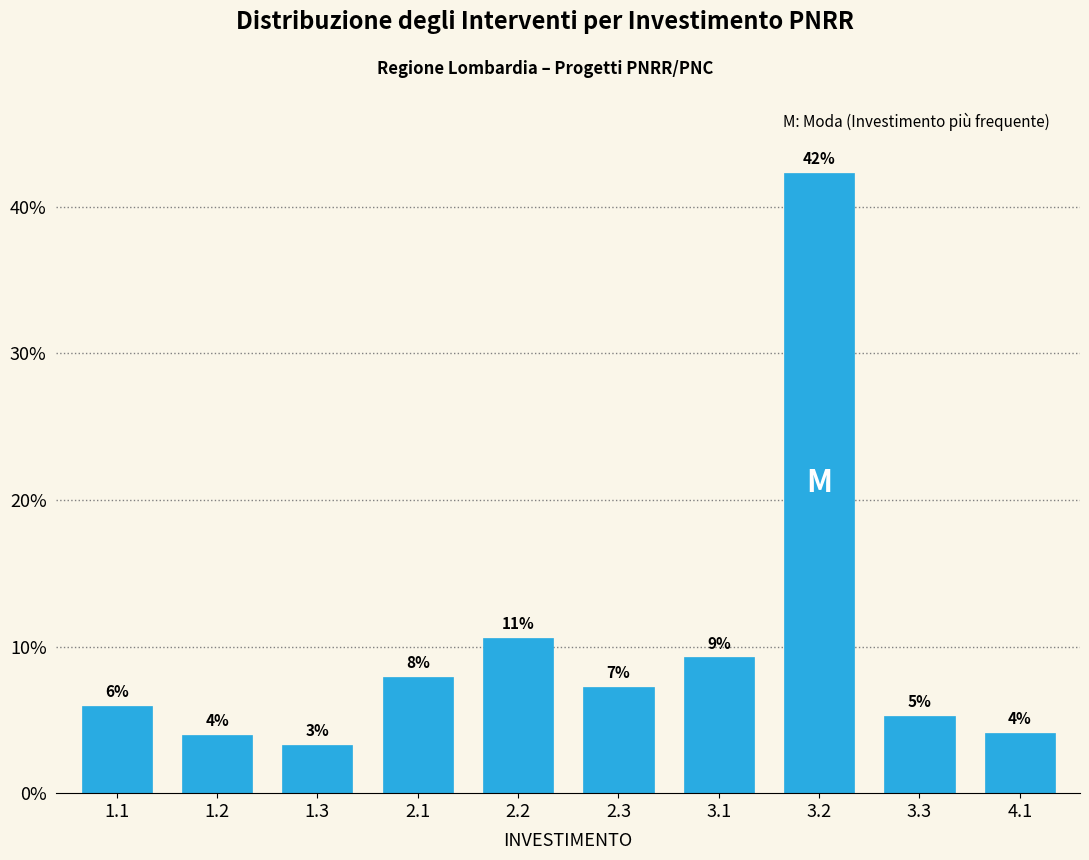

Does the chart contain any negative values?

No